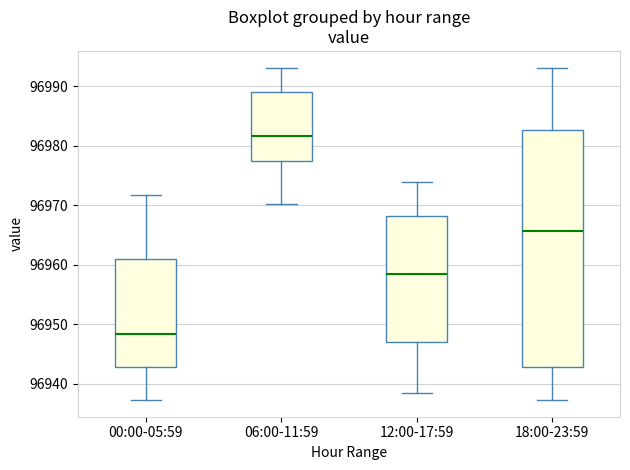

Where is the upper edge of the box for 06:00-11:59 on the y-axis? The values are not printed on the chart, so give them approximately, as read against the axis.

96989